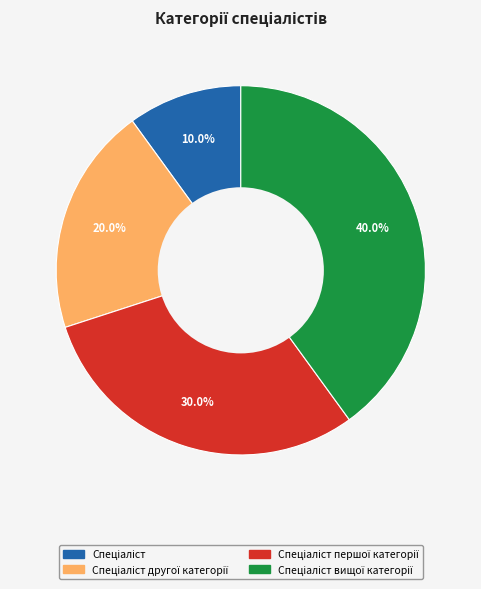

Does any single category account for the majority?

No